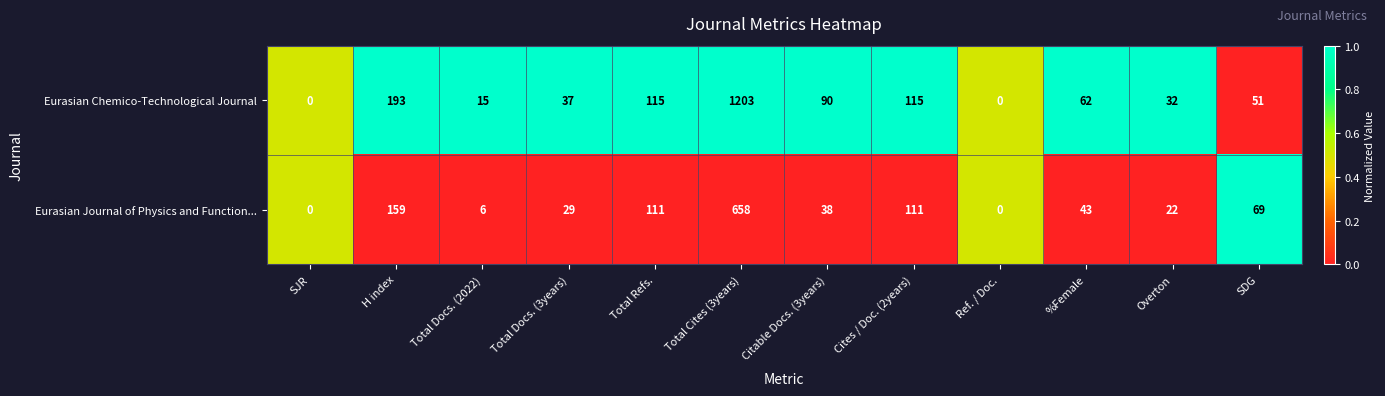

Reading left to right, what are all the values shown in this chart?

Eurasian Chemico-Technological Journal: SJR=0	H index=193	Total Docs. (2022)=15	Total Docs. (3years)=37	Total Refs.=115	Total Cites (3years)=1203	Citable Docs. (3years)=90	Cites / Doc. (2years)=115	Ref. / Doc.=0	%Female=62	Overton=32	SDG=51
Eurasian Journal of Physics and Function...: SJR=0	H index=159	Total Docs. (2022)=6	Total Docs. (3years)=29	Total Refs.=111	Total Cites (3years)=658	Citable Docs. (3years)=38	Cites / Doc. (2years)=111	Ref. / Doc.=0	%Female=43	Overton=22	SDG=69